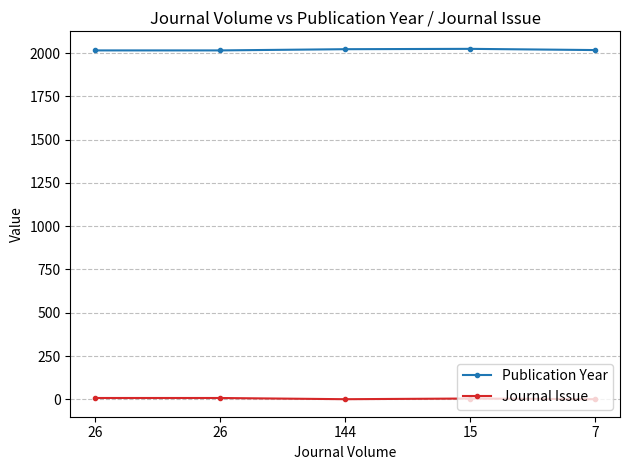

True or false: Journal Issue and Publication Year cross at least once.

False